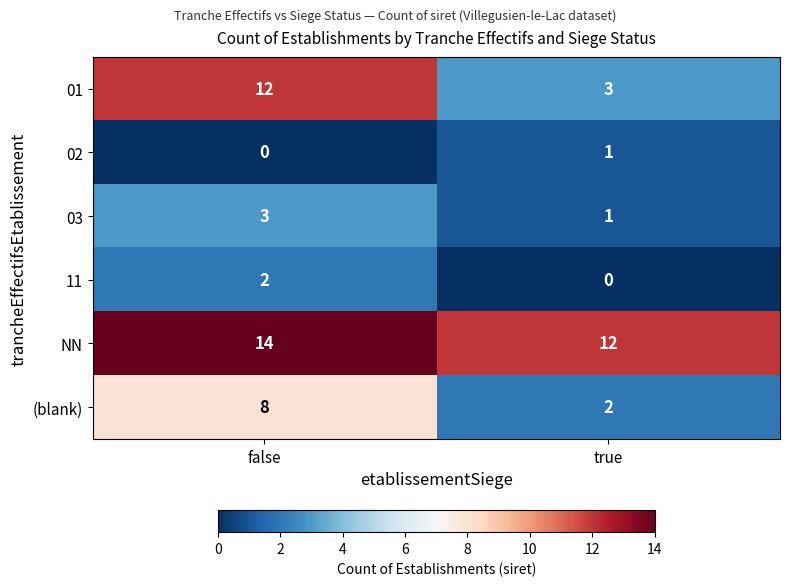

How many categories are shown in the chart?

2